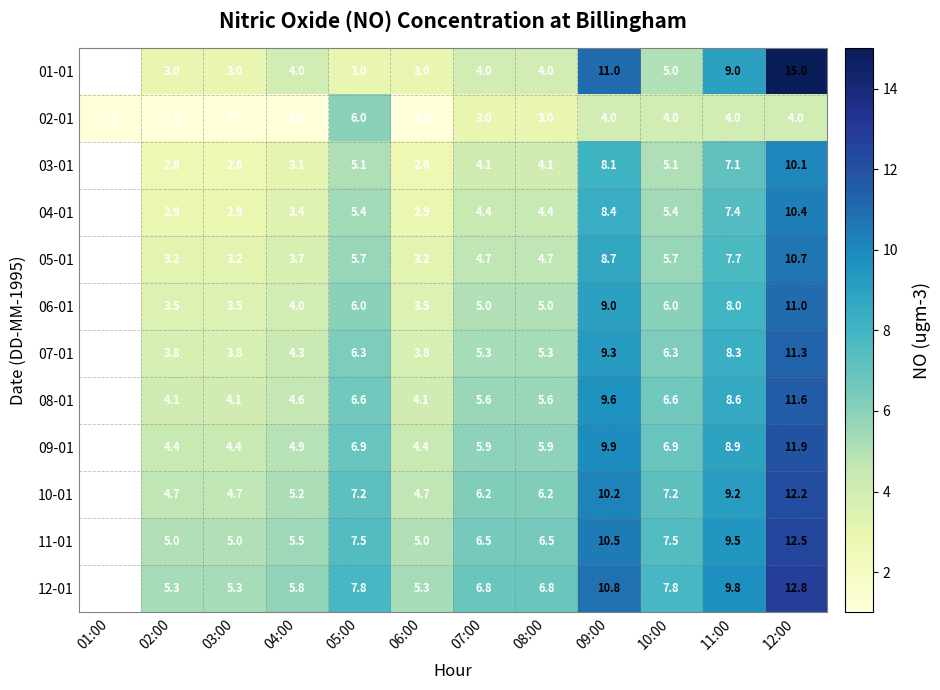

What is the total value across all series at 07:00?

61.5